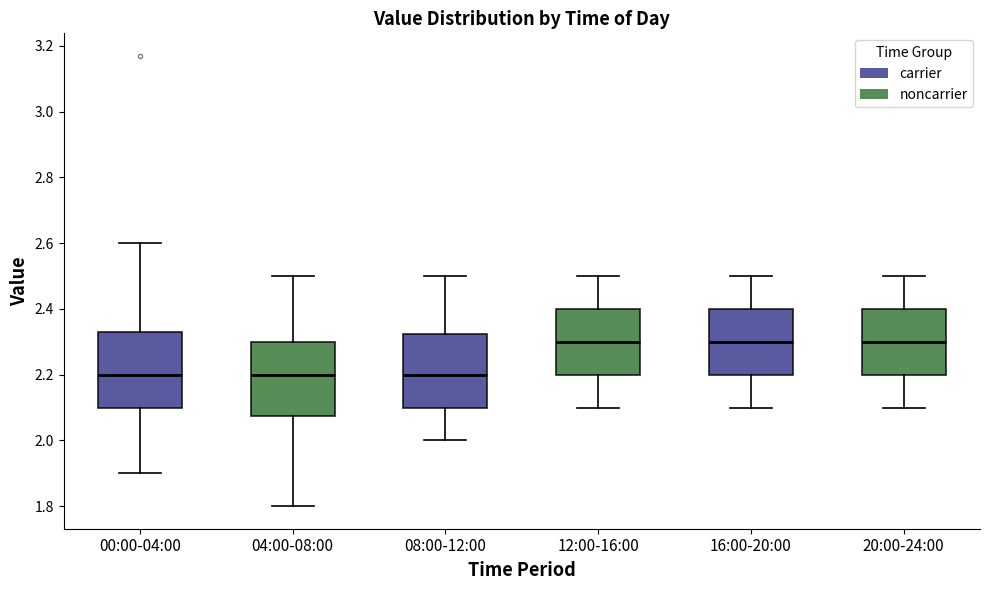

Reading left to right, read every box against the y-axis: the position of its median line, the range the box covers, and the ends of its whiskers. The values are not printed on the chart, so give them approximately, as read against the axis.

00:00-04:00: median 2.20, box 2.10 to 2.34, whiskers 1.90 to 2.60
04:00-08:00: median 2.20, box 2.08 to 2.30, whiskers 1.80 to 2.50
08:00-12:00: median 2.20, box 2.10 to 2.32, whiskers 2.00 to 2.50
12:00-16:00: median 2.30, box 2.20 to 2.40, whiskers 2.10 to 2.50
16:00-20:00: median 2.30, box 2.20 to 2.40, whiskers 2.10 to 2.50
20:00-24:00: median 2.30, box 2.20 to 2.40, whiskers 2.10 to 2.50